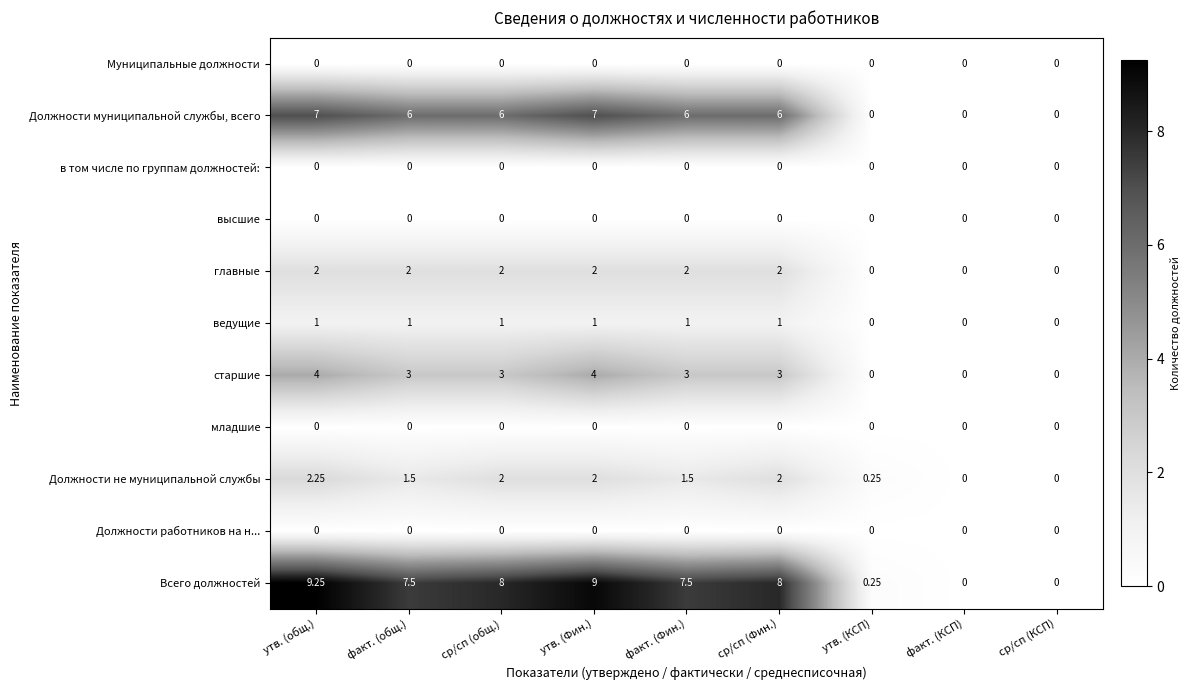

How many data points does each series have?

9